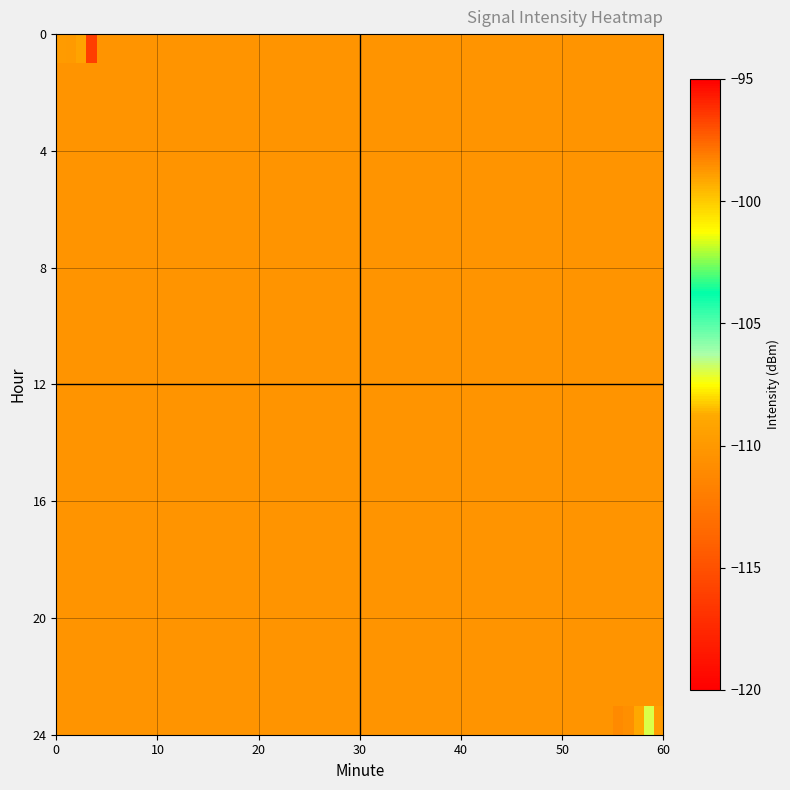

Which series has the largest total across all categories?

23